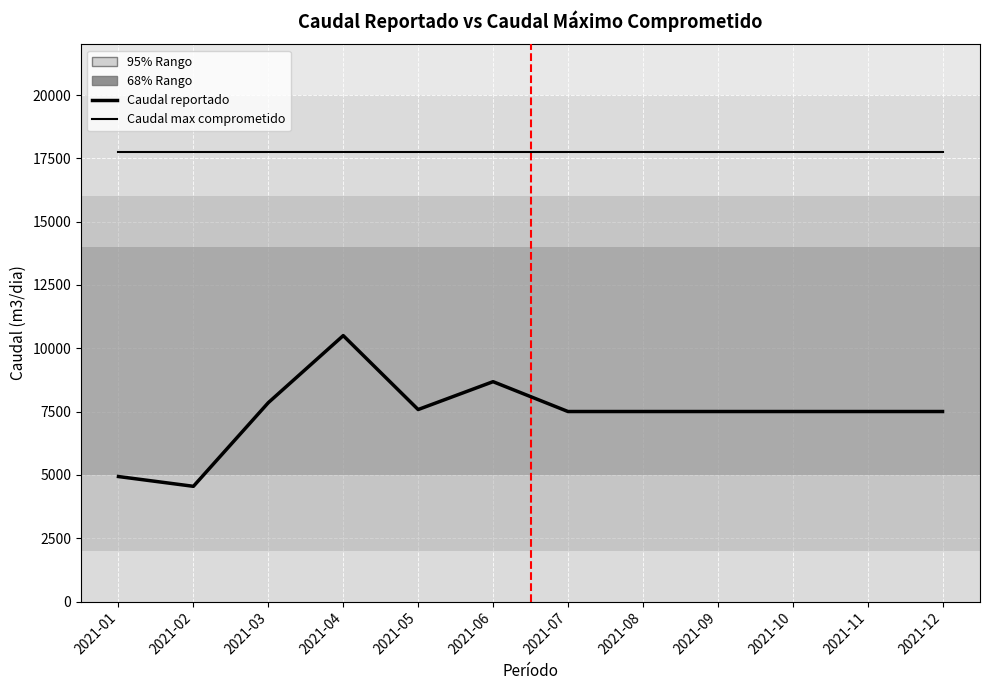

Does the chart have visible grid lines?

Yes